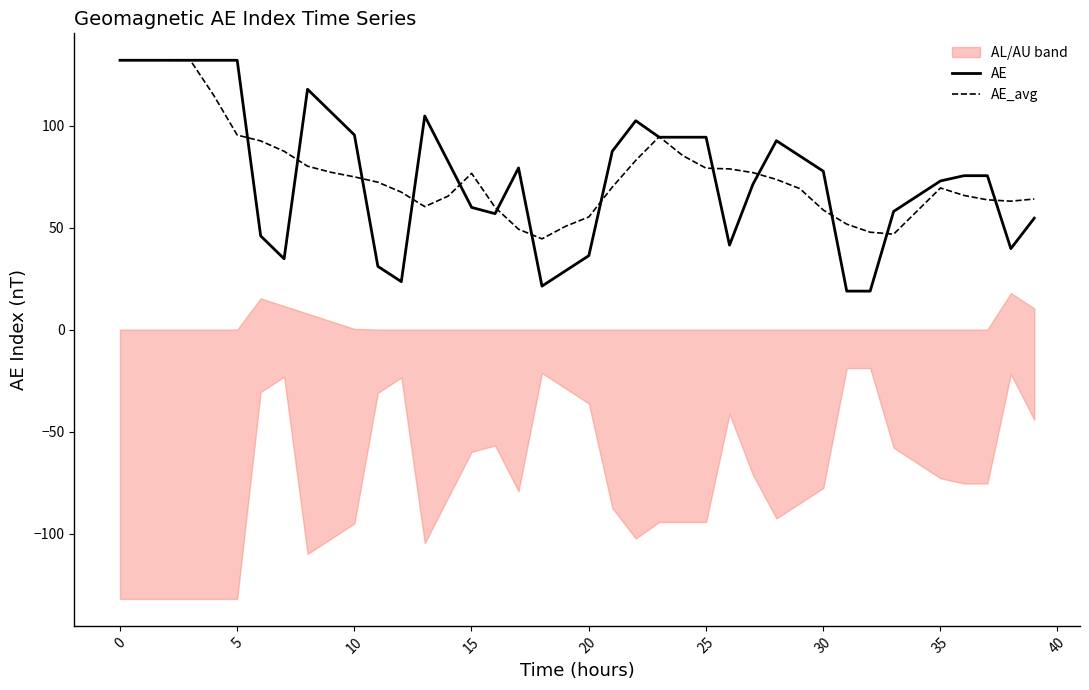

What is the maximum value for AE?

132.1